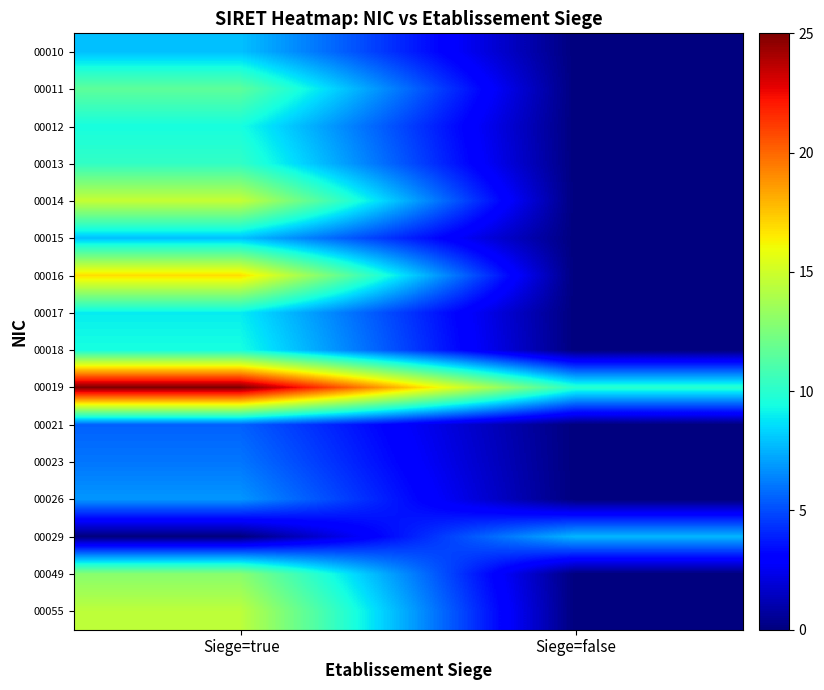

What is the total value across all series at Siege=false?

17.6